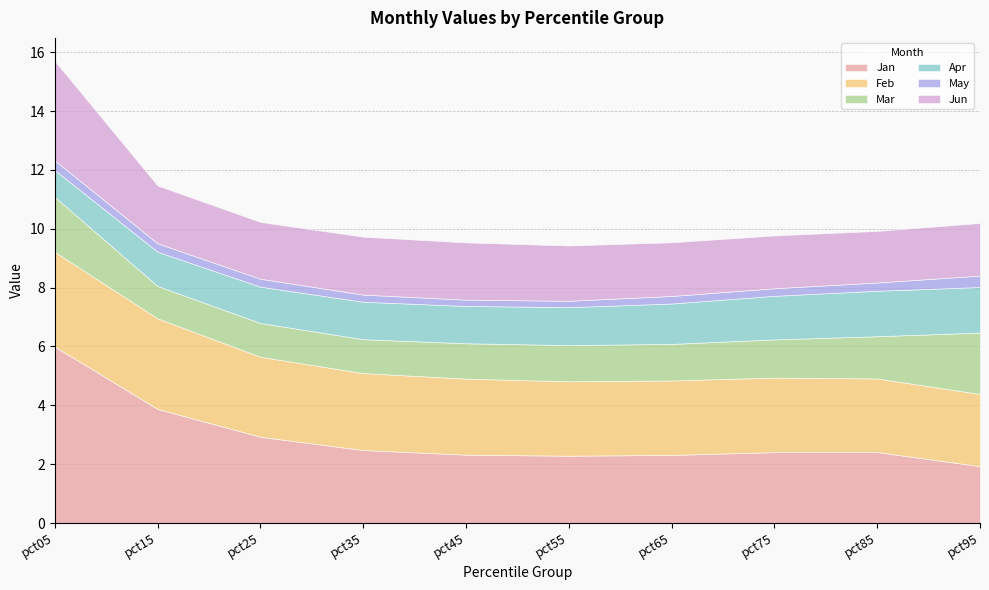

What is the difference between the Jun values at pct15 and pct05?

1.4